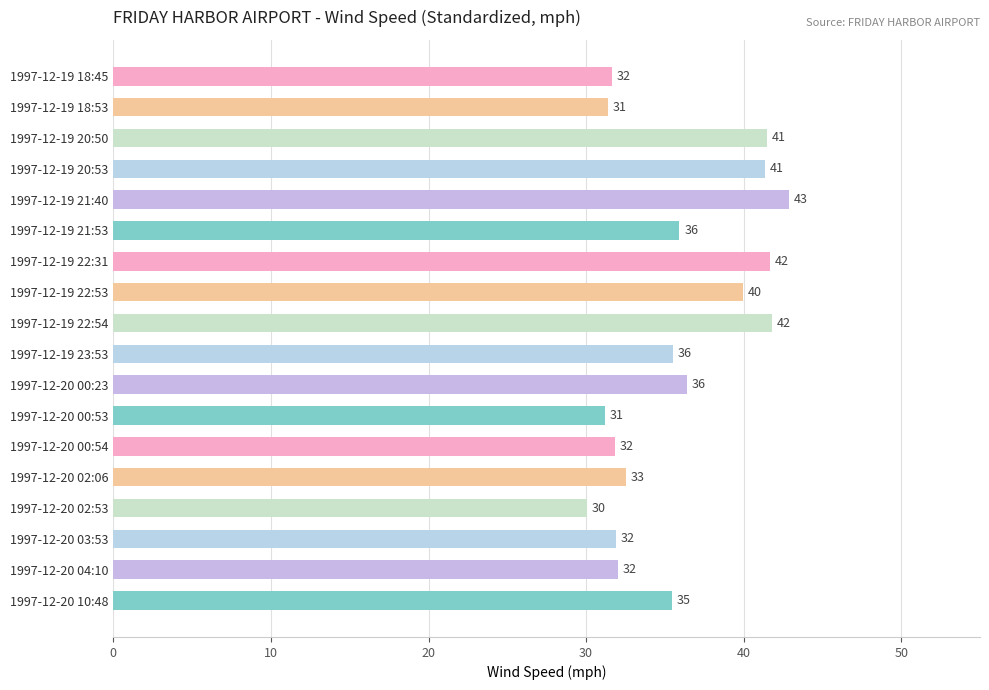

What is the label of the 16th bar from the bottom?

1997-12-19 20:50